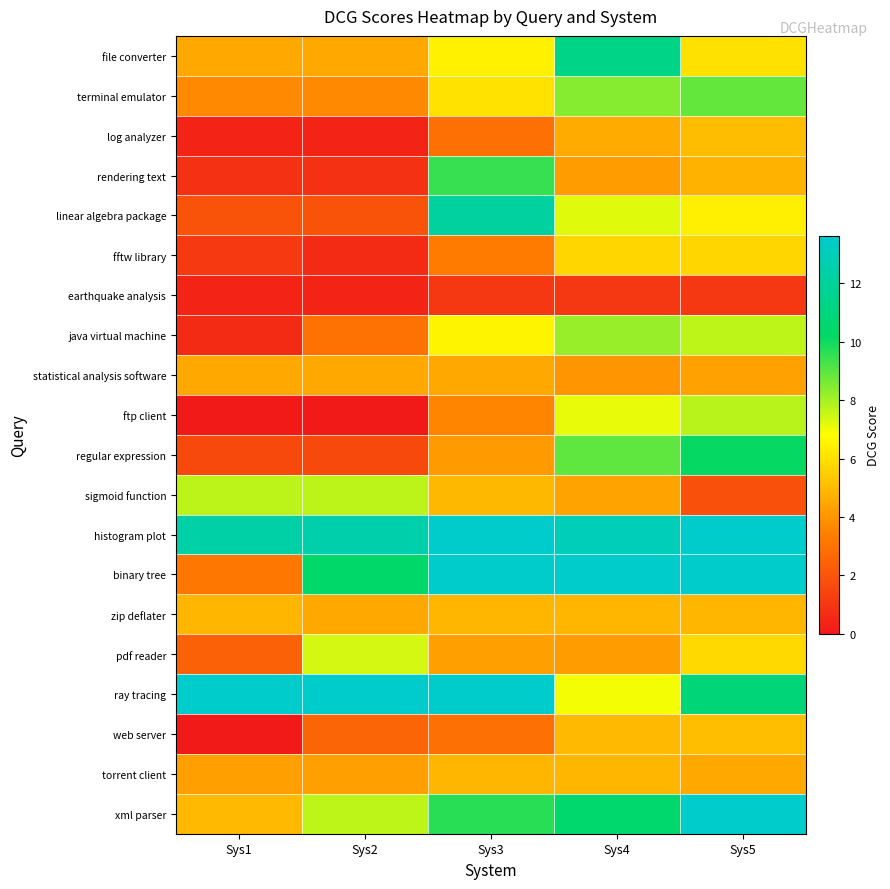

Rank the series by their maximum value, from highest to lowest.

histogram plot, binary tree, ray tracing, xml parser, linear algebra package, file converter, regular expression, rendering text, terminal emulator, java virtual machine, ftp client, sigmoid function, pdf reader, fftw library, web server, log analyzer, zip deflater, torrent client, statistical analysis software, earthquake analysis